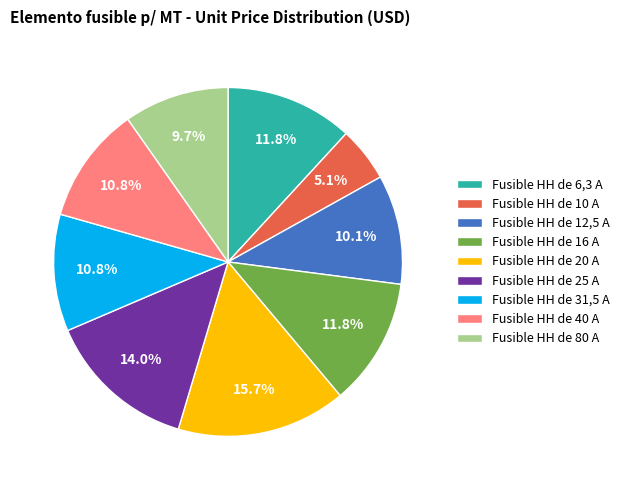

Which slice is the largest?

Fusible HH de 20 A